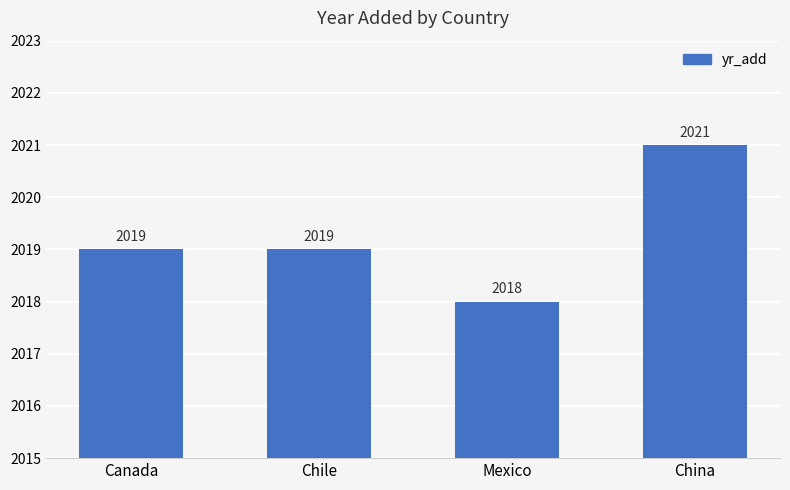

How many values are between 2019 and 2021?

3